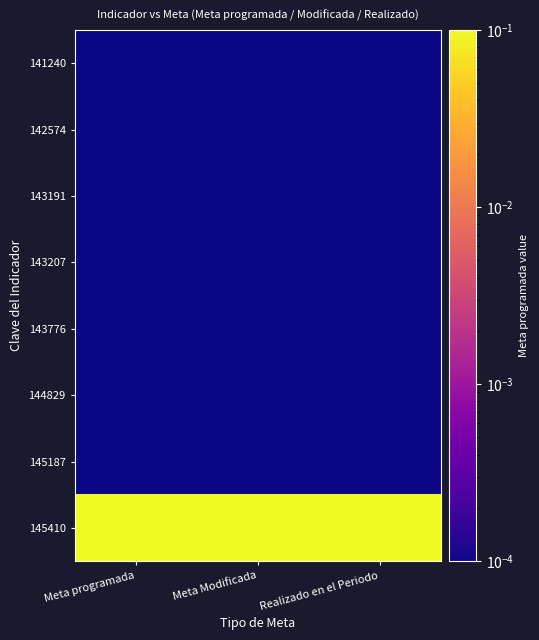

At how many categories does at least one series exceed 2?

3